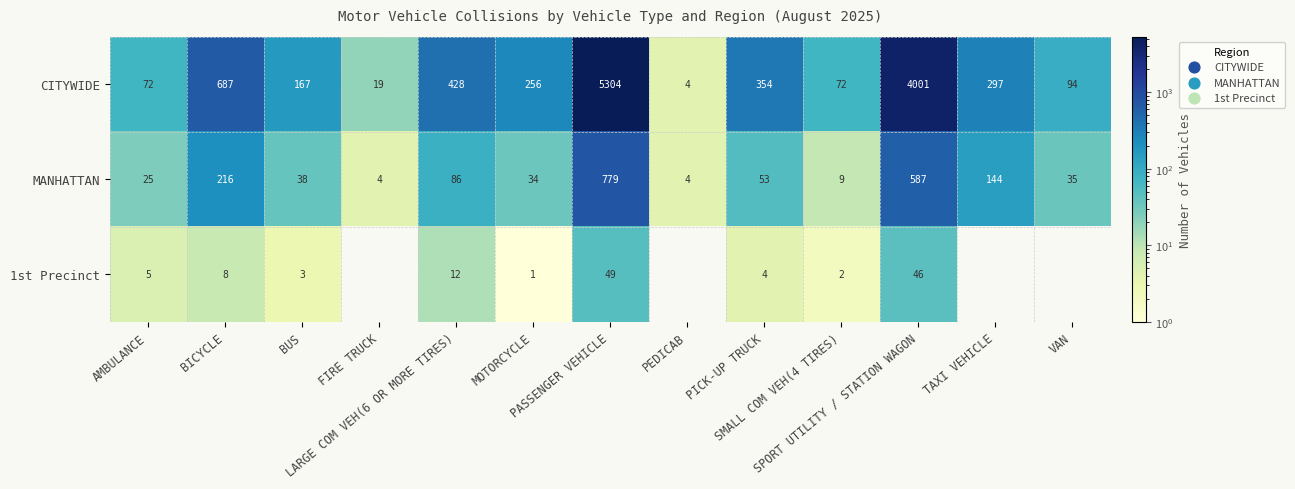

What is the difference between the highest and lowest values at PICK-UP TRUCK?

350